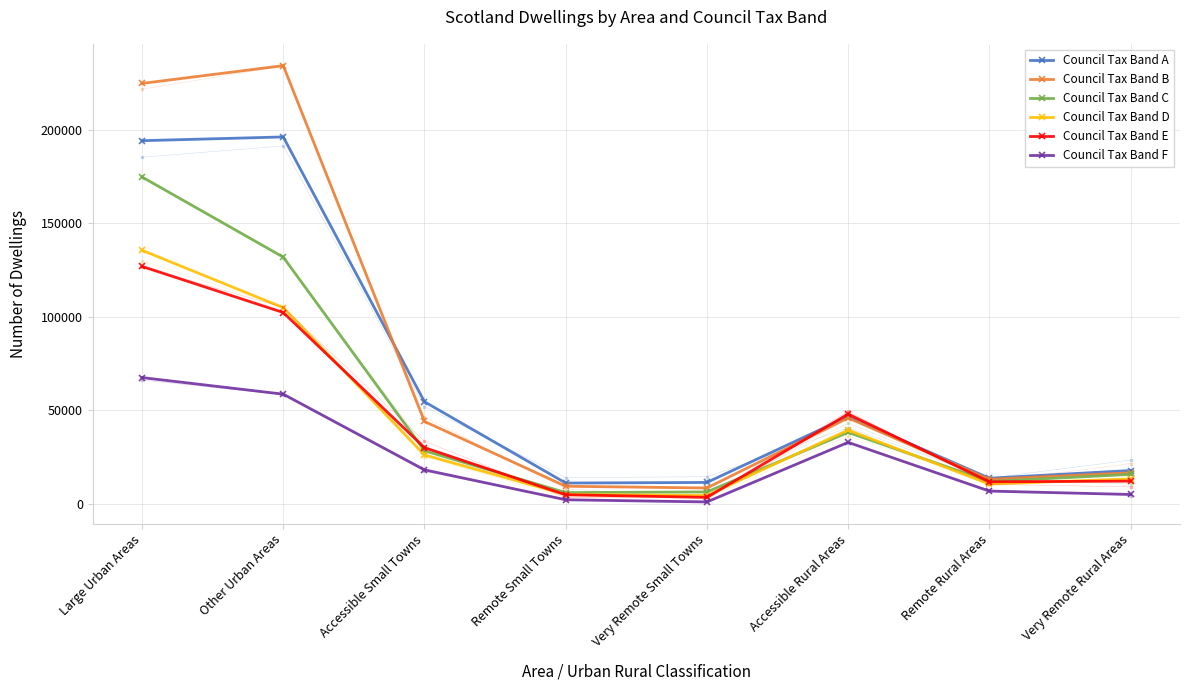

How many categories are shown in the chart?

8